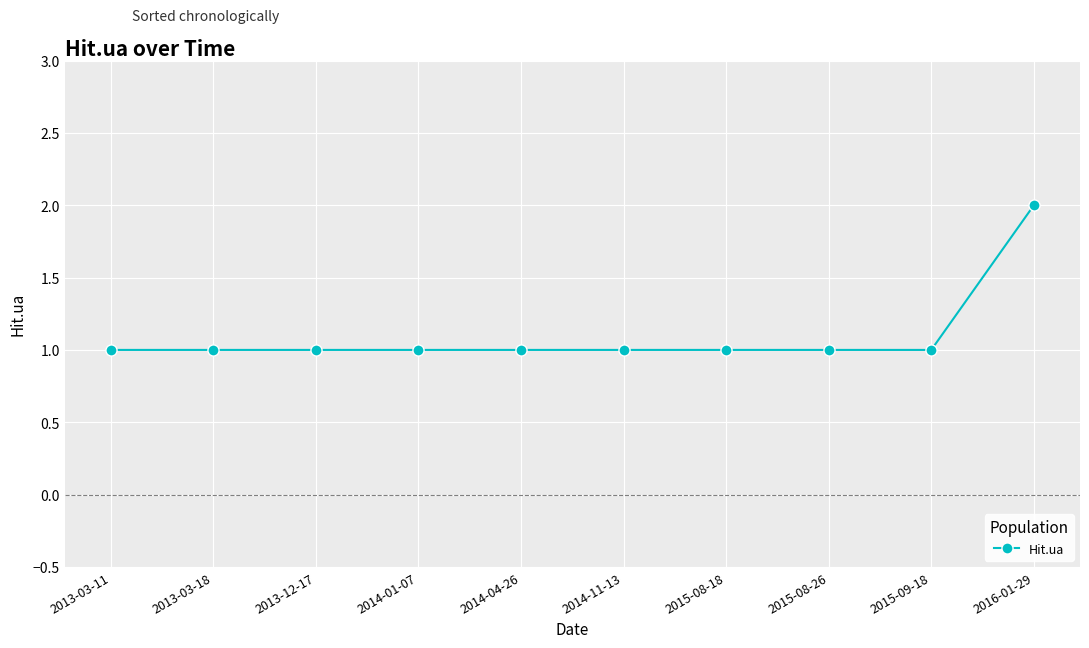

What is the difference between the maximum and minimum values?

1